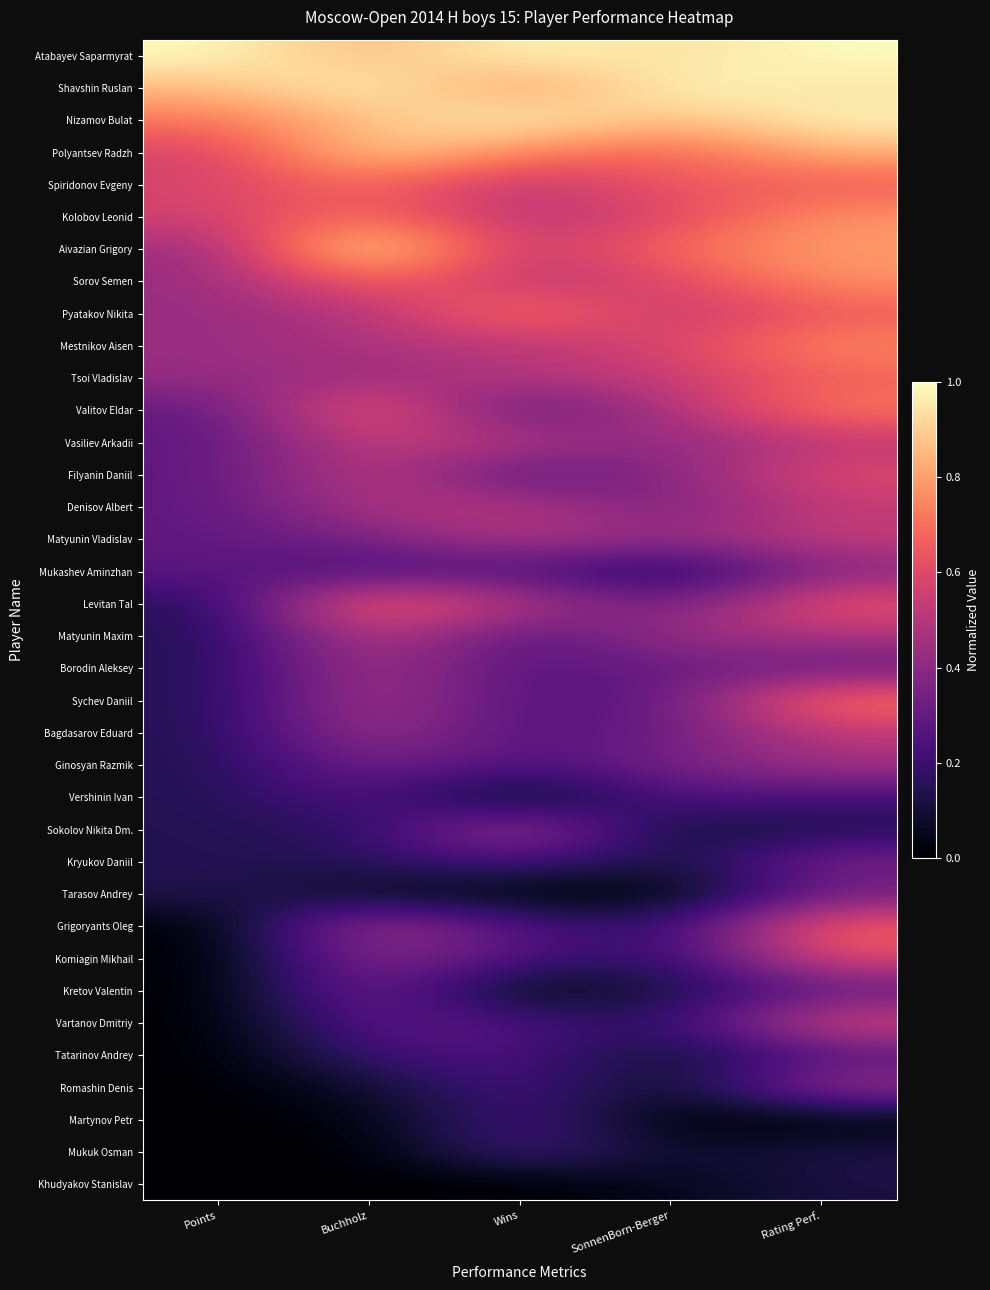

At which category is the sum across all series the highest?

Rating Perf.